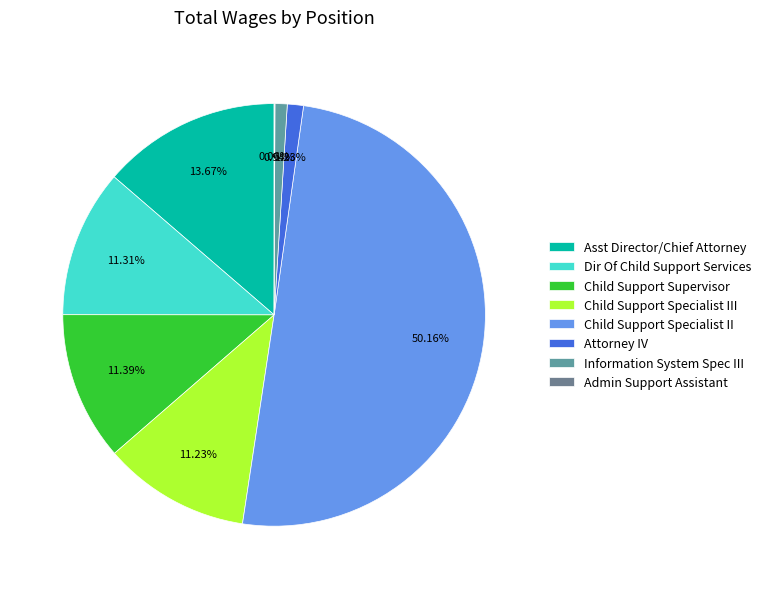

To the nearest percent, what is the average slice percentage?

12%